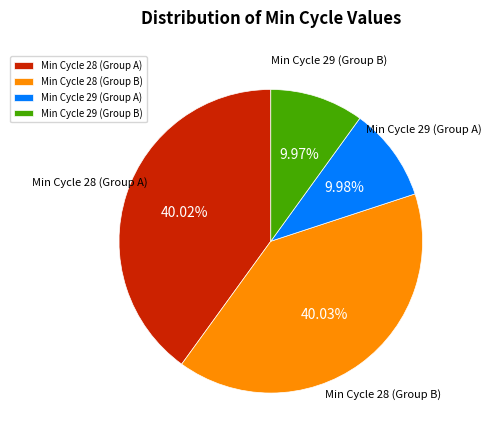

What is the ratio of the value at Min Cycle 29 (Group B) to the value at Min Cycle 29 (Group A)?

1.0